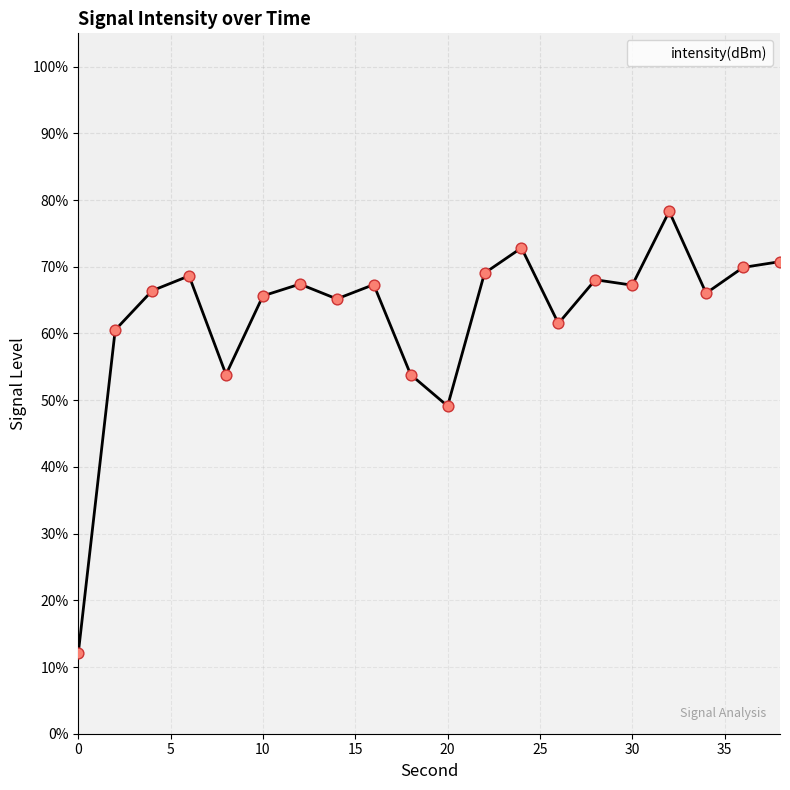

Between 38 and 32, which is larger?

32